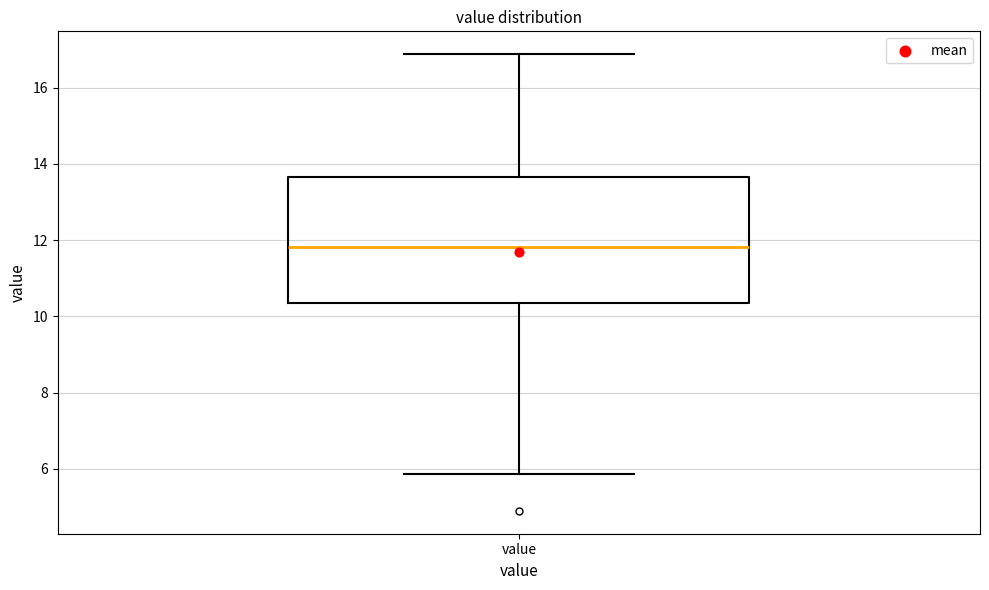

Where does the median line of the box for value sit on the y-axis? The values are not printed on the chart, so give them approximately, as read against the axis.

11.8